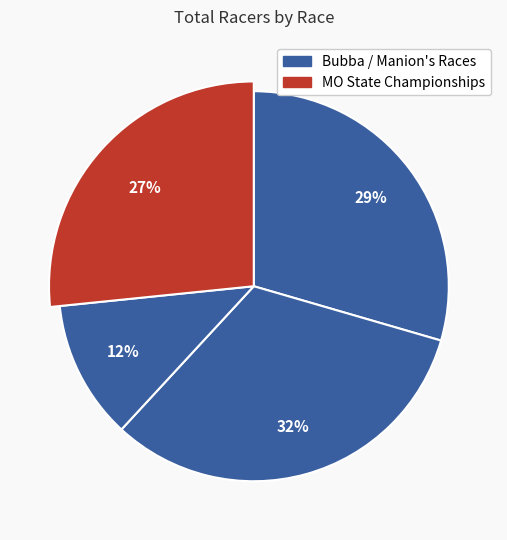

Is Bubba #3: Highway Farty Far Bubba the majority of the pie?

No